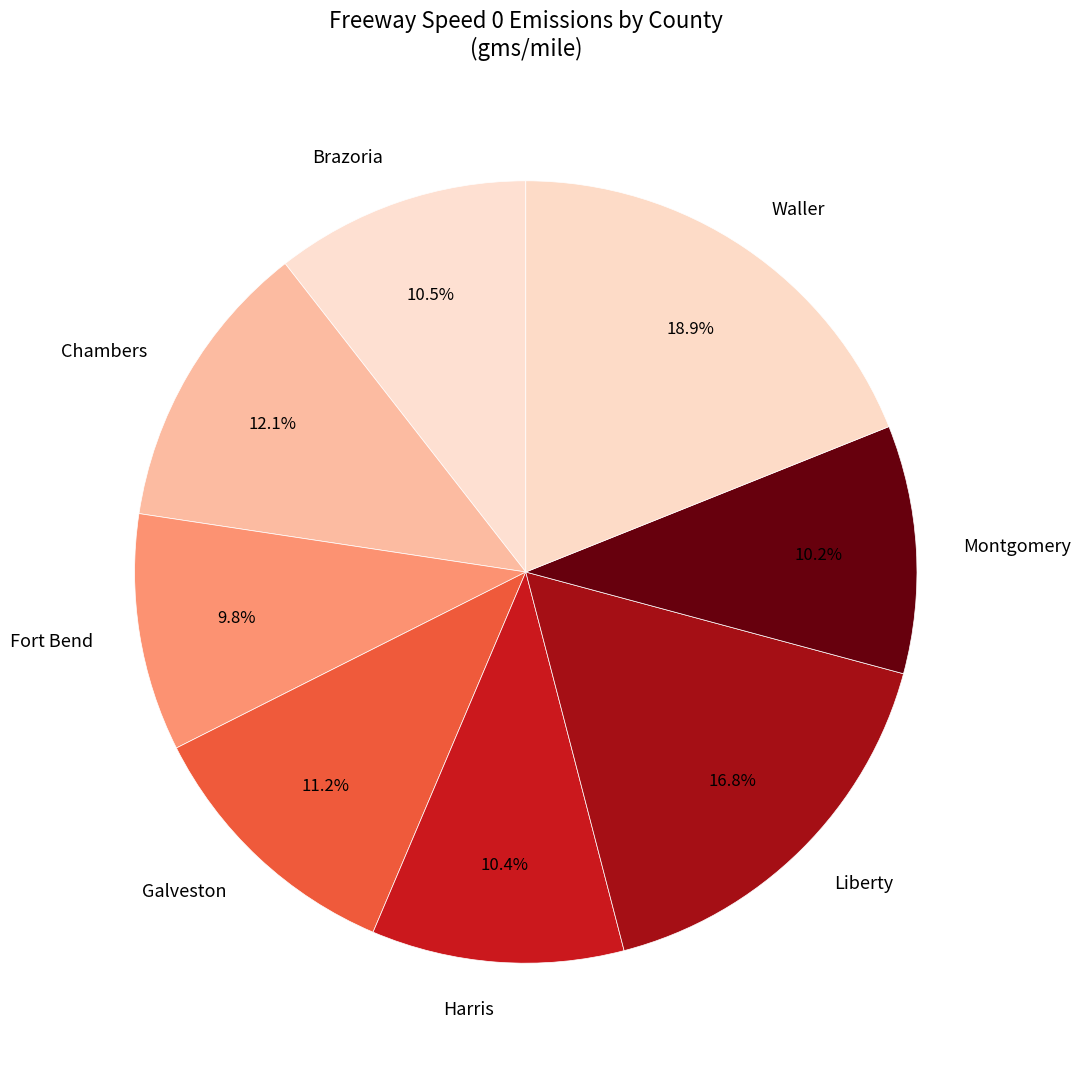

Is there any slice that represents more than half of the pie?

No